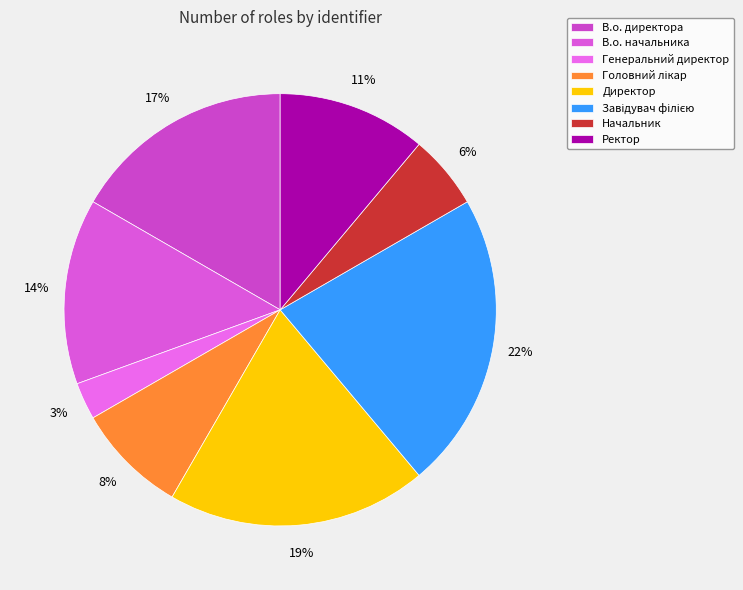

To the nearest percent, what percentage of the pie is Начальник?

6%